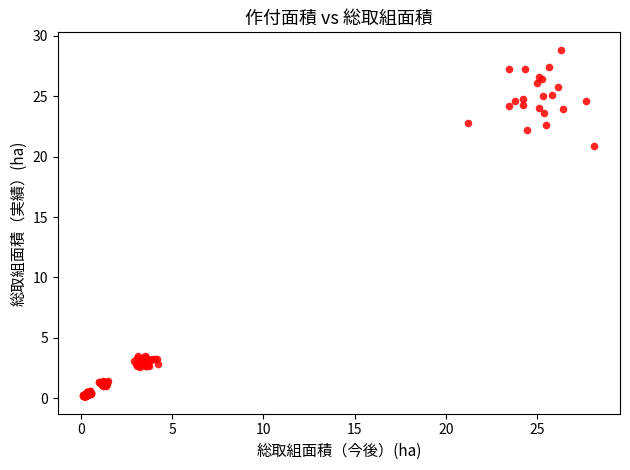

What Y value in the scatter plot is closest to 14?

20.9